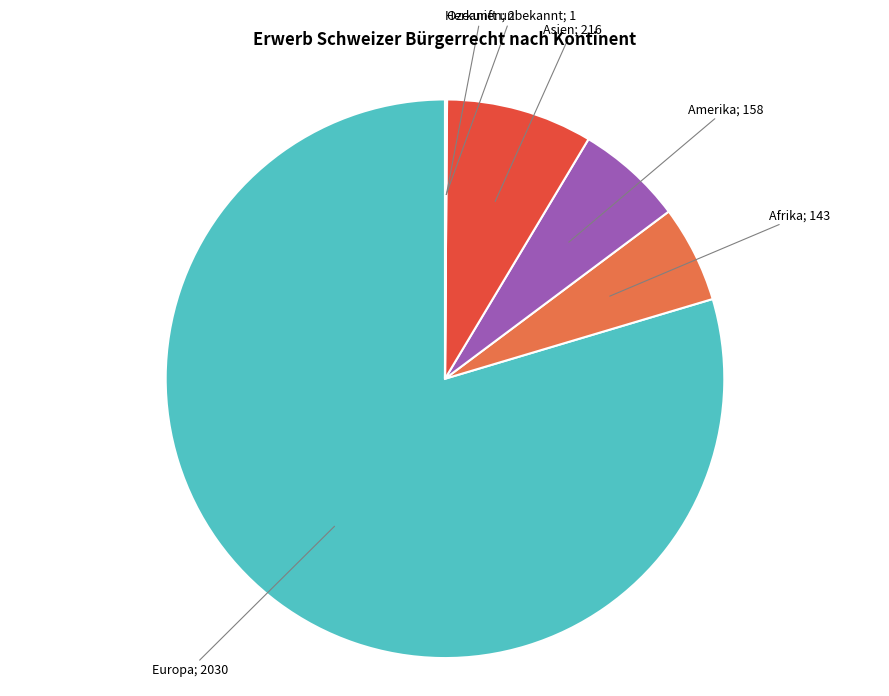

Does any single category account for the majority?

Yes